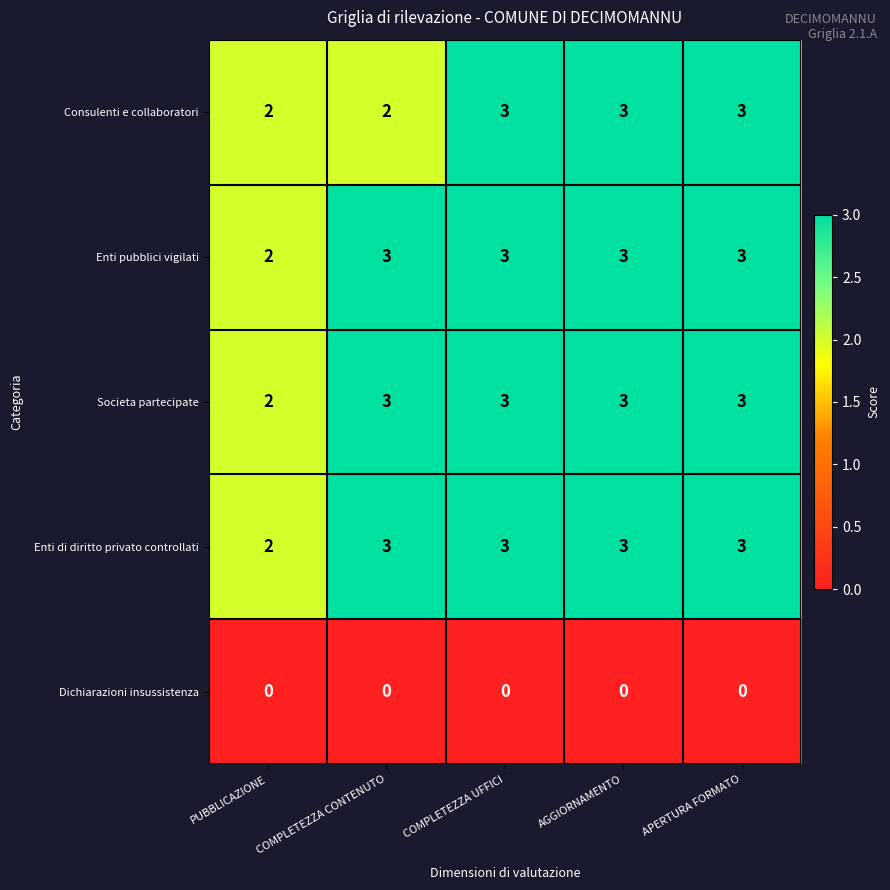

What is the highest value of the Enti di diritto privato controllati series?

3